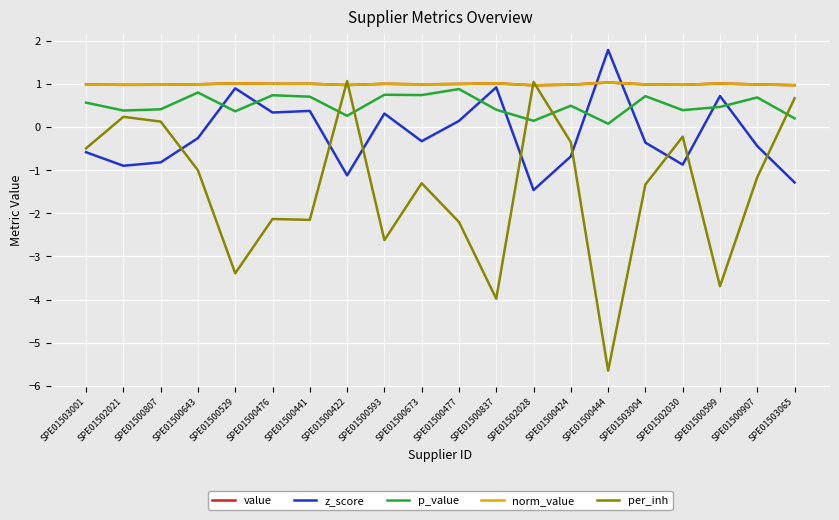

Reading right to left, list all the values displayed in this chart.

value: 1.0	1.0	1.0	1.0	1.0	1.0	1.0	1.0	1.0	1.0	1.0	1.0	1.0	1.0	1.0	1.0	1.0	1.0	1.0	1.0
z_score: -1.3	-0.4	0.7	-0.9	-0.4	1.8	-0.7	-1.5	0.9	0.1	-0.3	0.3	-1.1	0.4	0.3	0.9	-0.3	-0.8	-0.9	-0.6
p_value: 0.2	0.7	0.5	0.4	0.7	0.1	0.5	0.1	0.4	0.9	0.7	0.8	0.3	0.7	0.7	0.4	0.8	0.4	0.4	0.6
norm_value: 1.0	1.0	1.0	1.0	1.0	1.0	1.0	1.0	1.0	1.0	1.0	1.0	1.0	1.0	1.0	1.0	1.0	1.0	1.0	1.0
per_inh: 0.7	-1.2	-3.7	-0.2	-1.3	-5.7	-0.3	1.1	-4.0	-2.2	-1.3	-2.6	1.1	-2.1	-2.1	-3.4	-1.0	0.1	0.2	-0.5